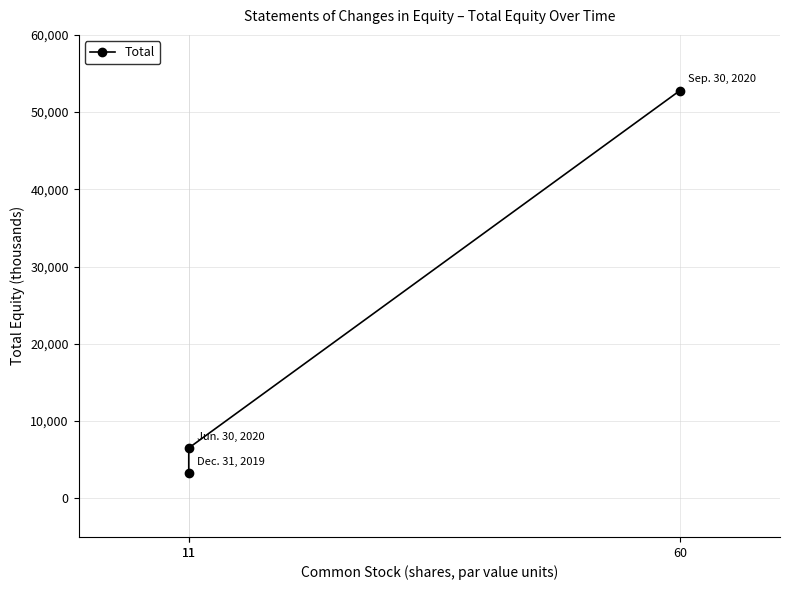

What is the average value?

20848